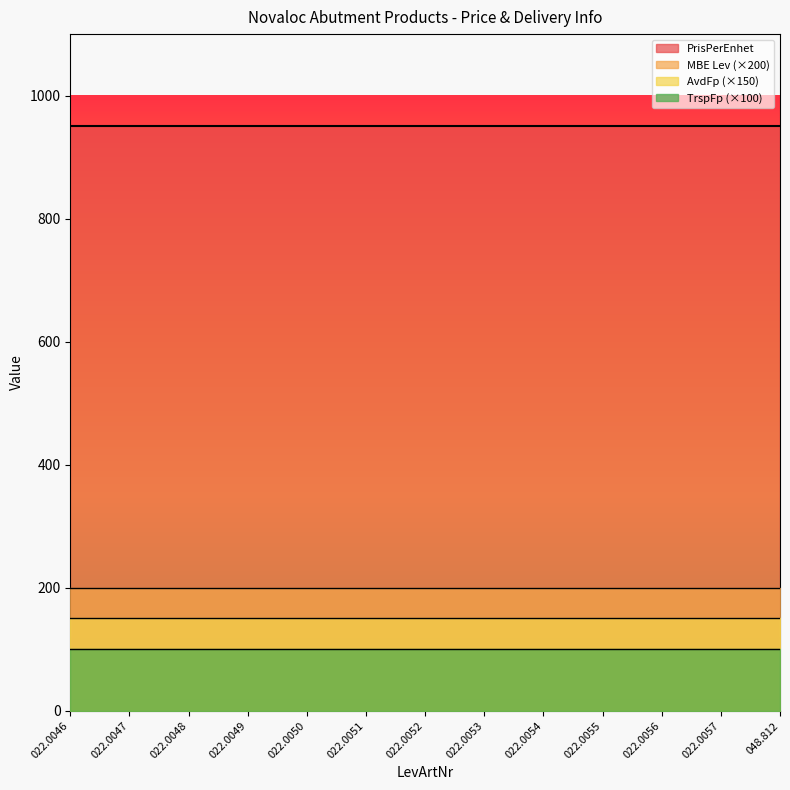

What is the spread (max minus min) of values at 048.812?

949.2